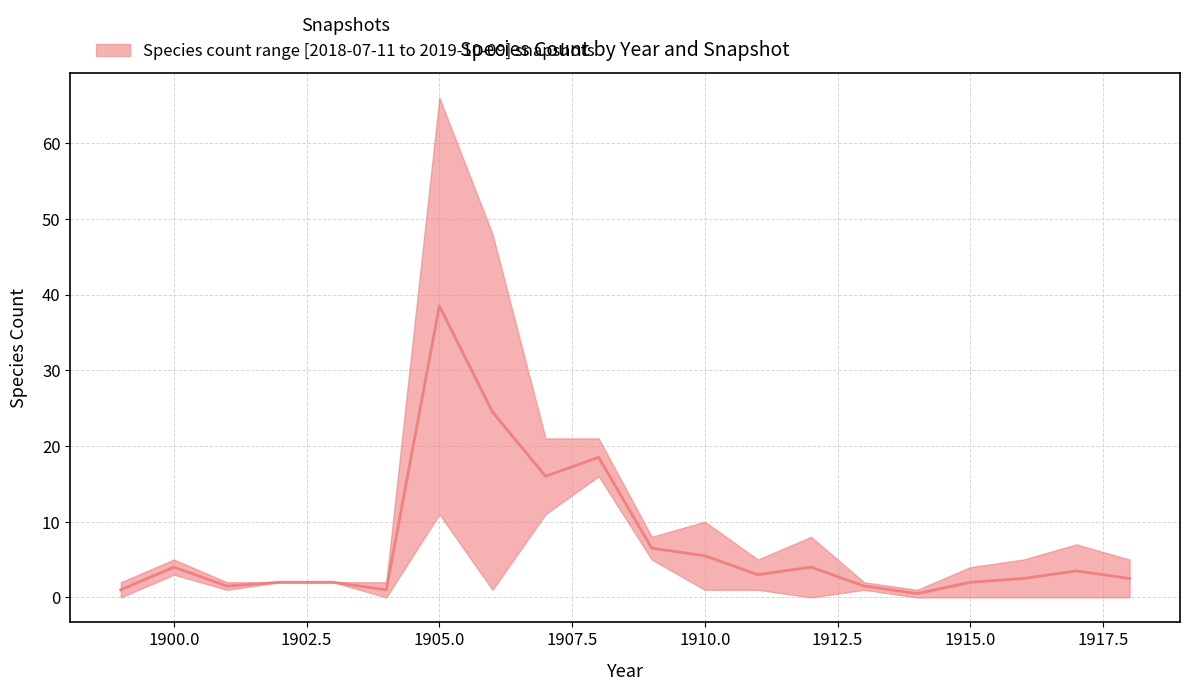

What is the maximum value shown in the chart?

38.5